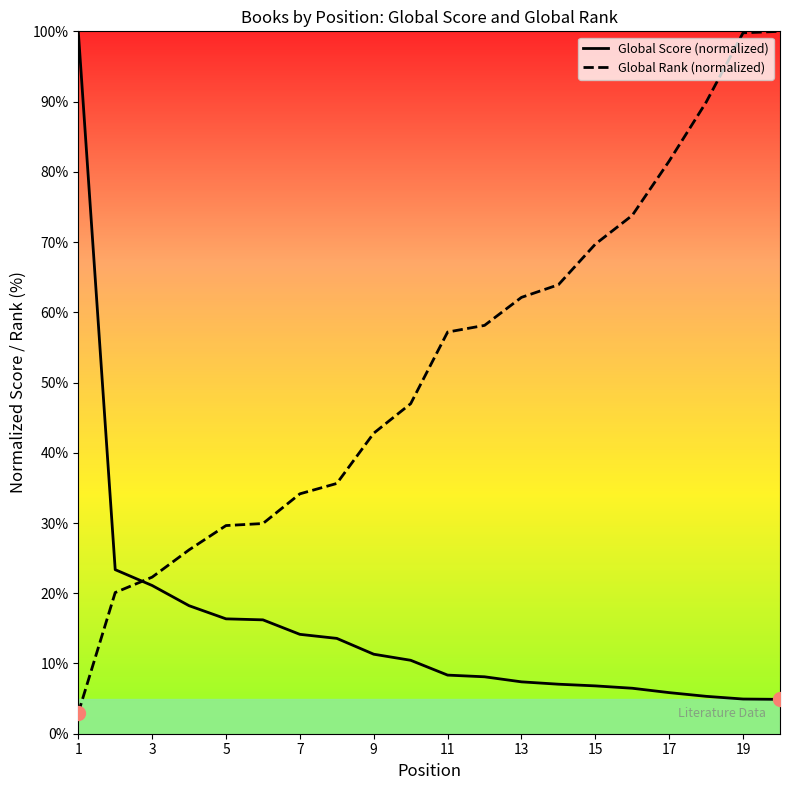

How many intersections are there between Global Score (normalized) and Global Rank (normalized)?

1